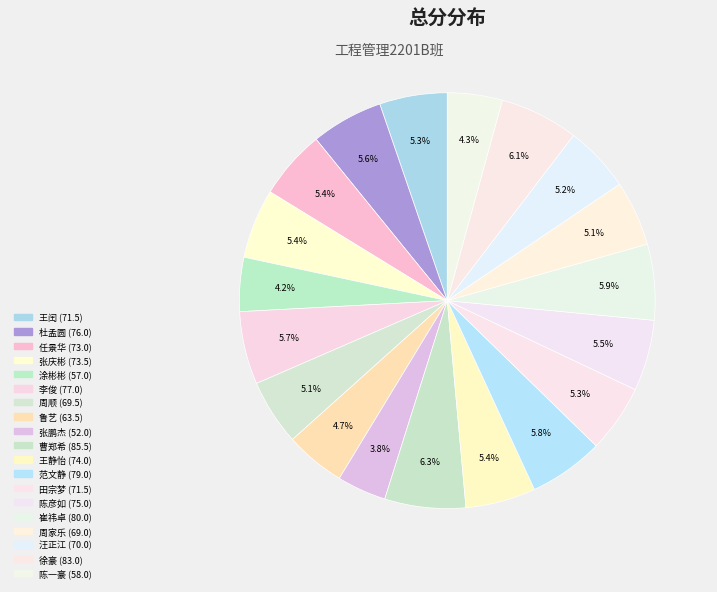

Which slice is the largest?

曹郑希